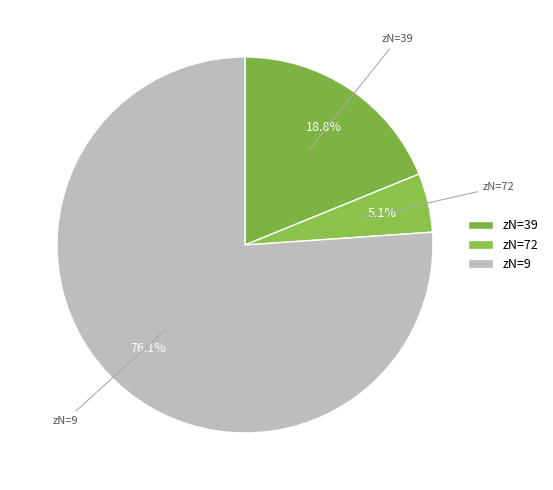

How many segments does this pie chart have?

3